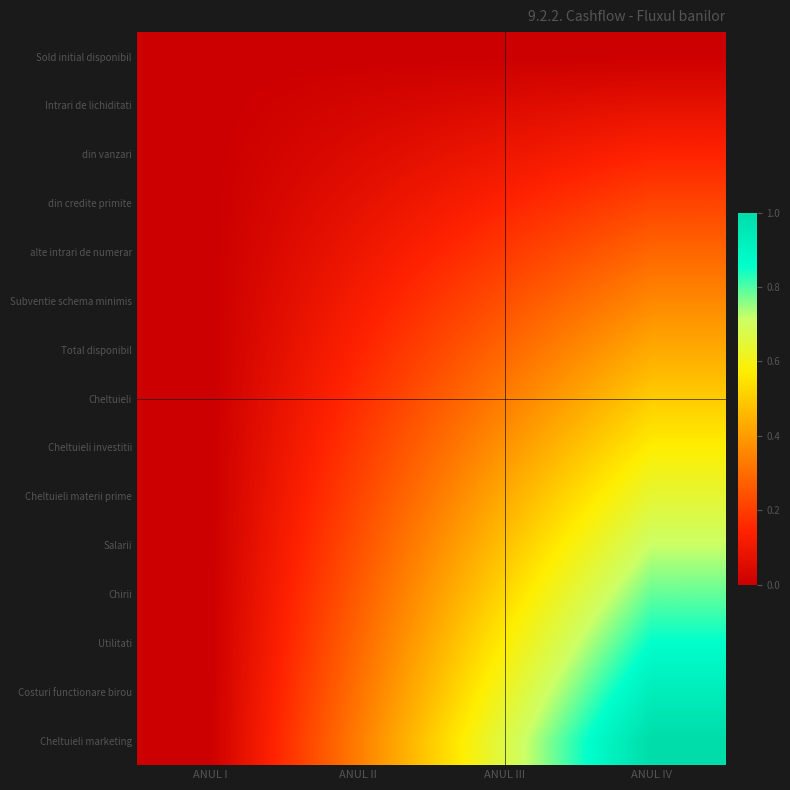

At which category is the sum across all series the highest?

ANUL IV